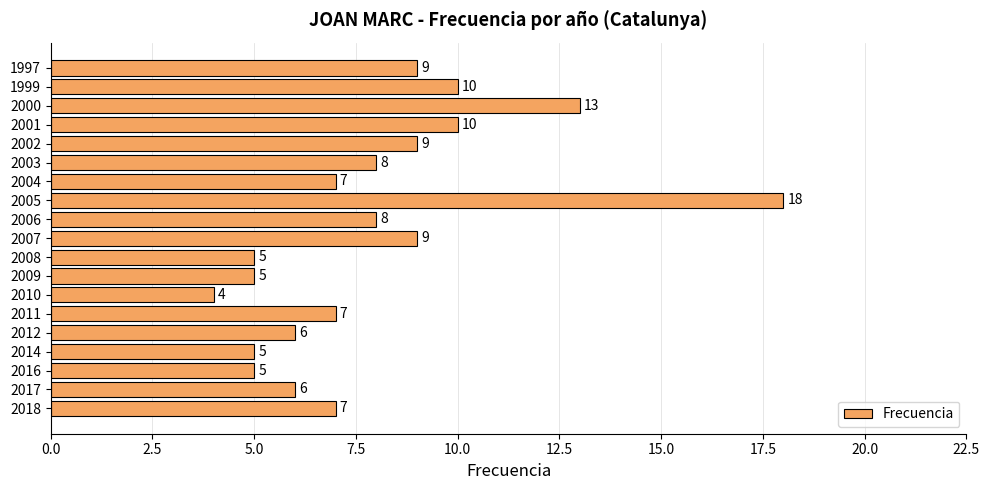

How many bars are there in total?

19